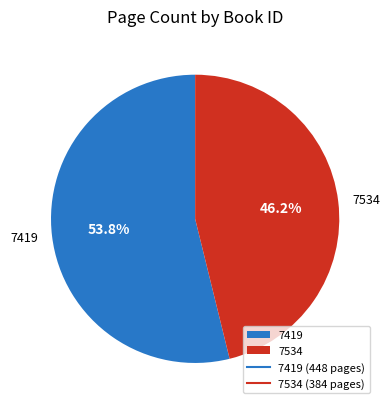

What percentage do 7419 and 7534 together represent?

100.0%